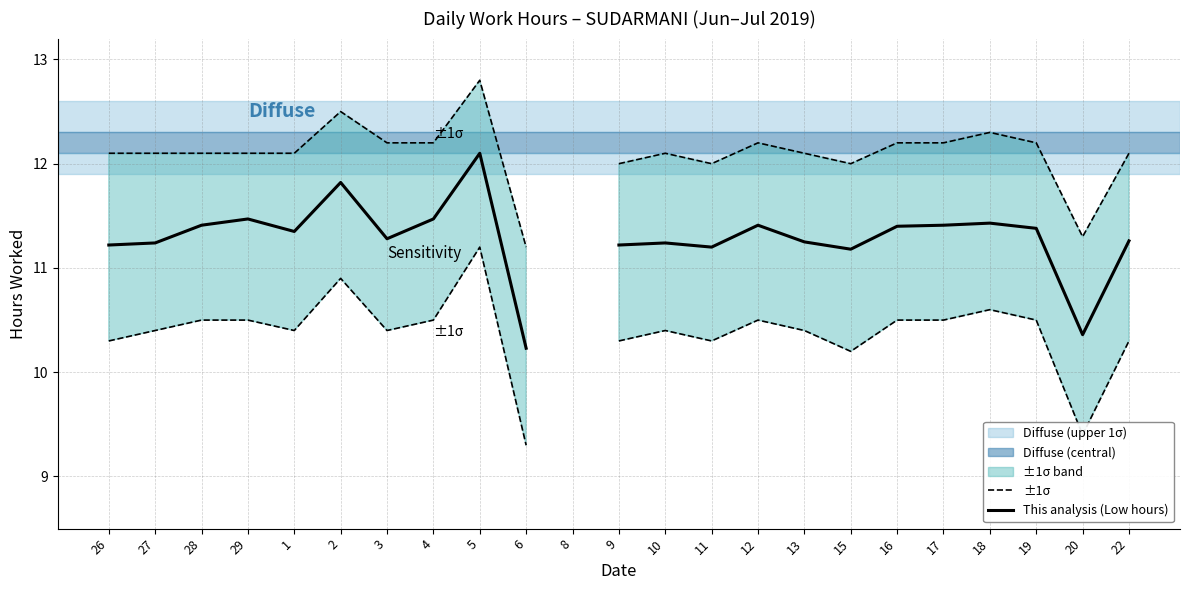

What is the label of the 22nd point from the right?

27